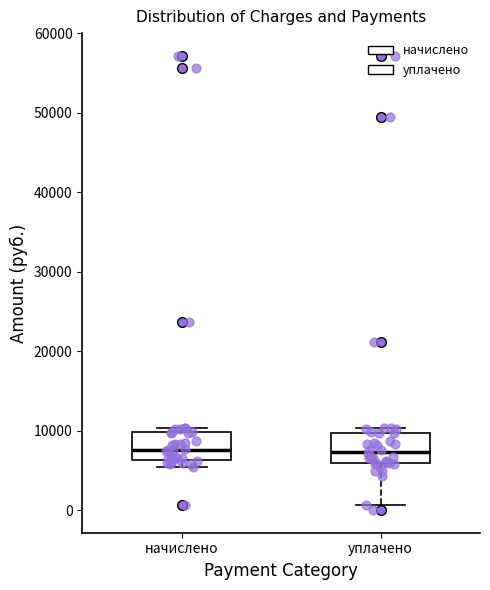

Where is the lower edge of the box for начислено on the y-axis? The values are not printed on the chart, so give them approximately, as read against the axis.

6000